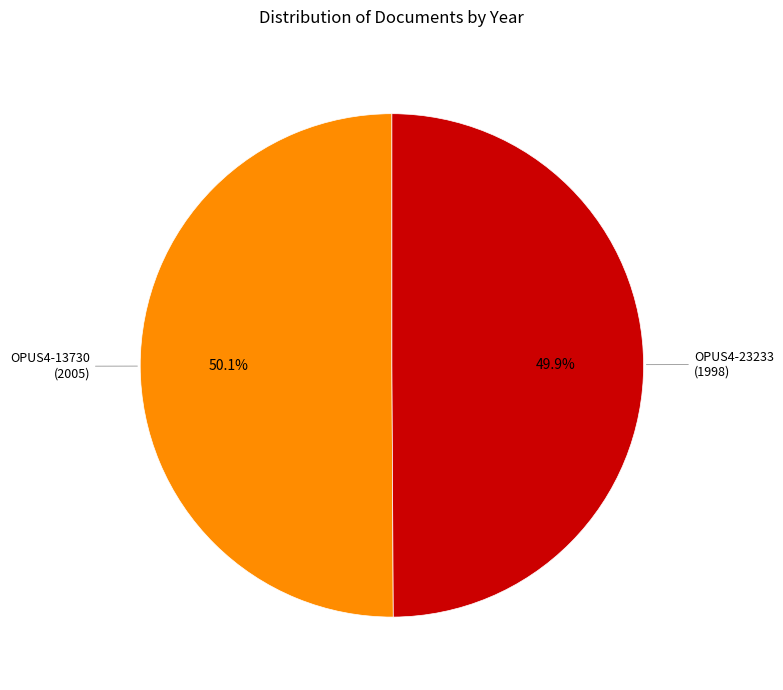

Is there a majority slice in this chart?

Yes